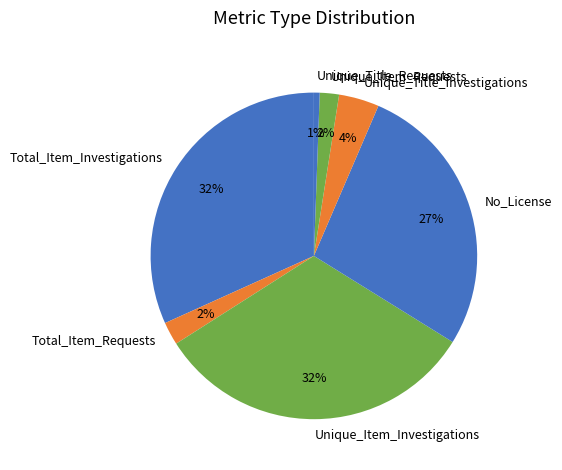

Between Unique_Item_Investigations and Unique_Title_Requests, which is larger?

Unique_Item_Investigations